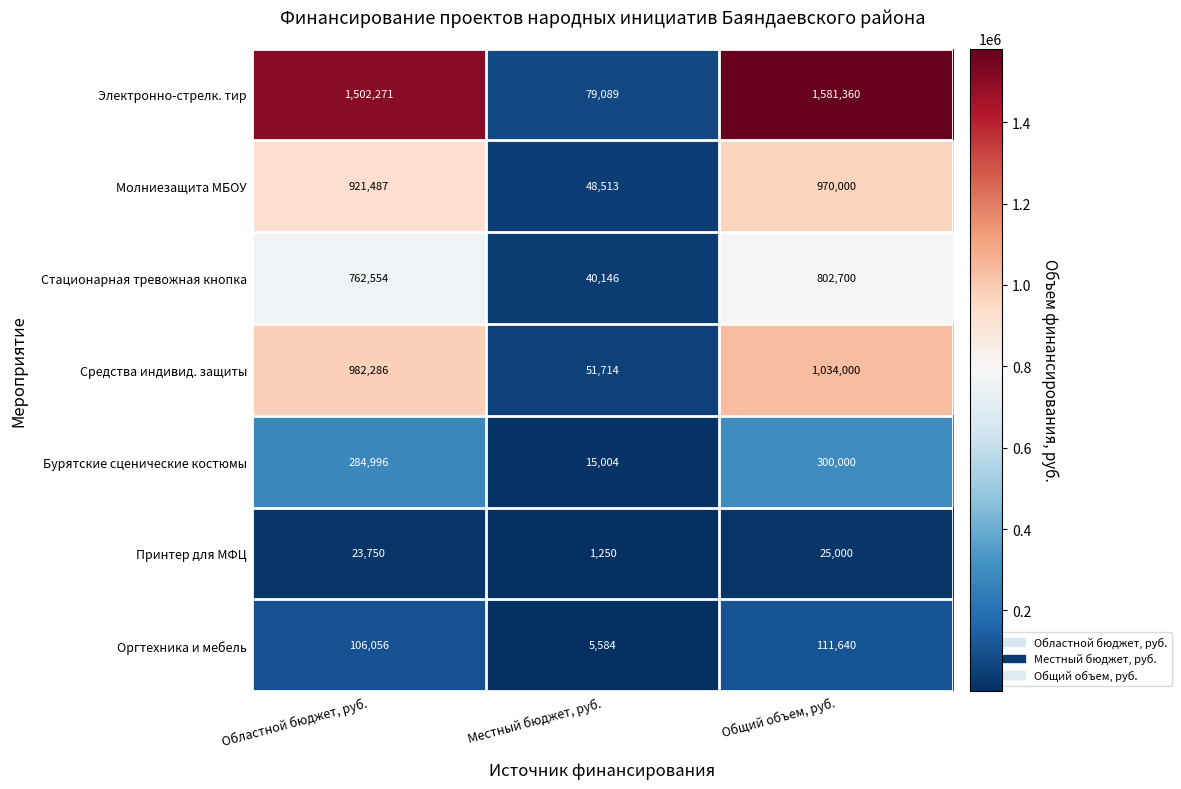

What is the sum of the Молниезащита МБОУ values at Областной бюджет, руб. and Местный бюджет, руб.?

970000